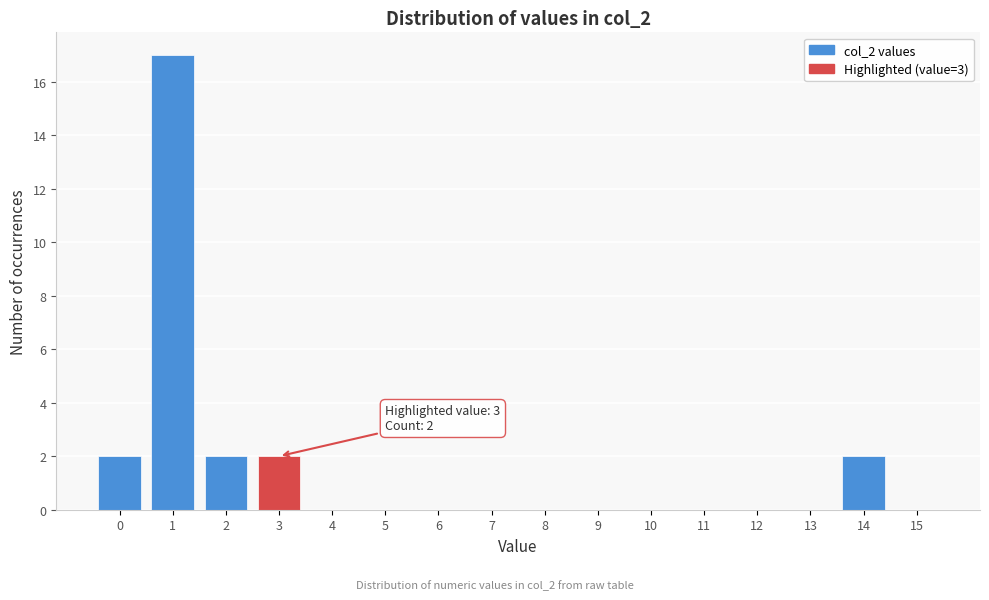

Reading right to left, transcribe all the data shown in this chart.

15=0	14=2	13=0	12=0	11=0	10=0	9=0	8=0	7=0	6=0	5=0	4=0	3=2	2=2	1=17	0=2